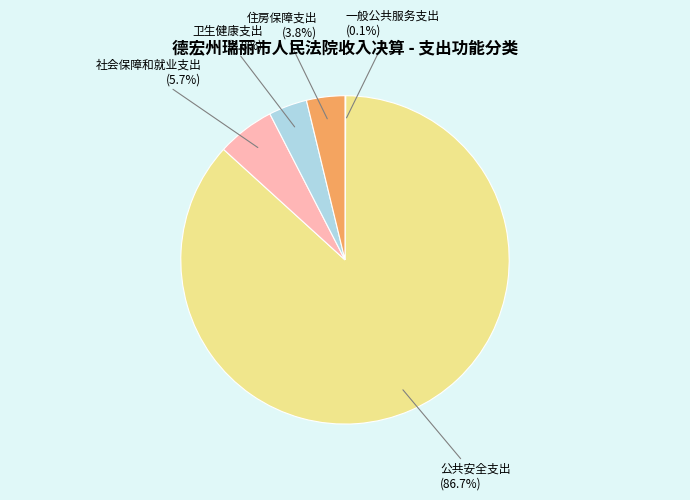

To the nearest percent, what is the difference between the largest and smallest slice percentages?

87%